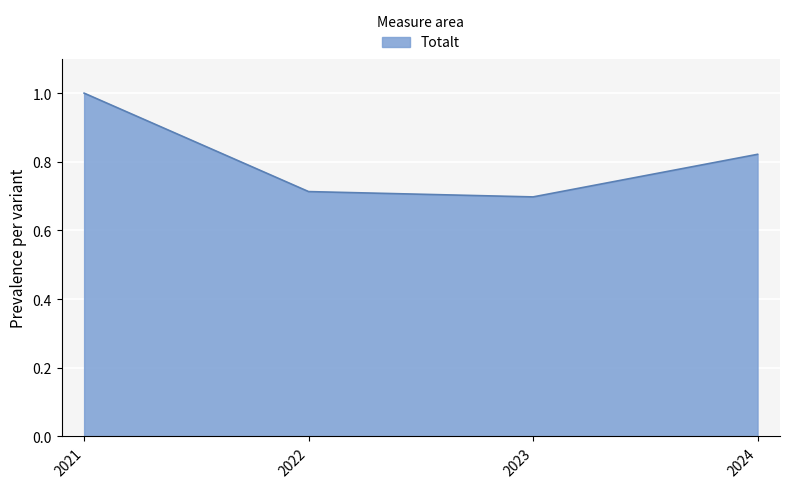

What is the difference between the maximum and minimum values?

0.3